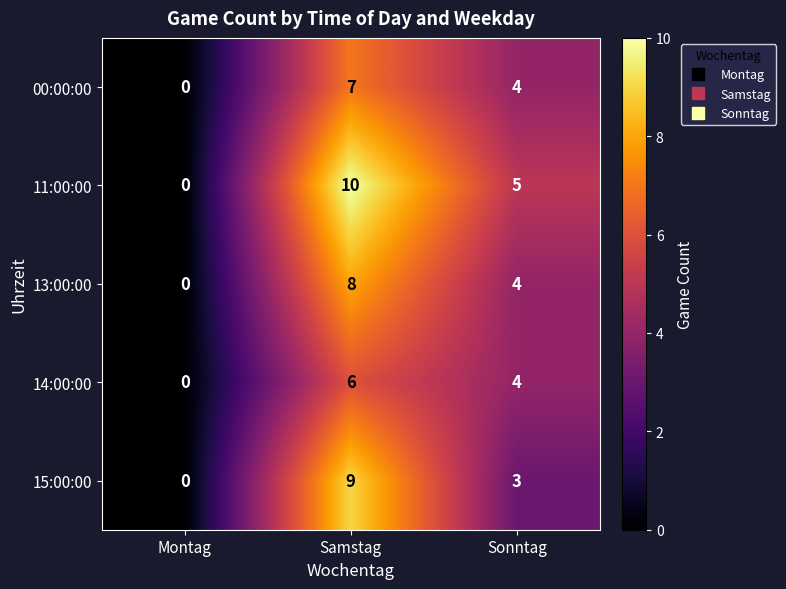

Which series has the largest range (max minus min)?

11:00:00